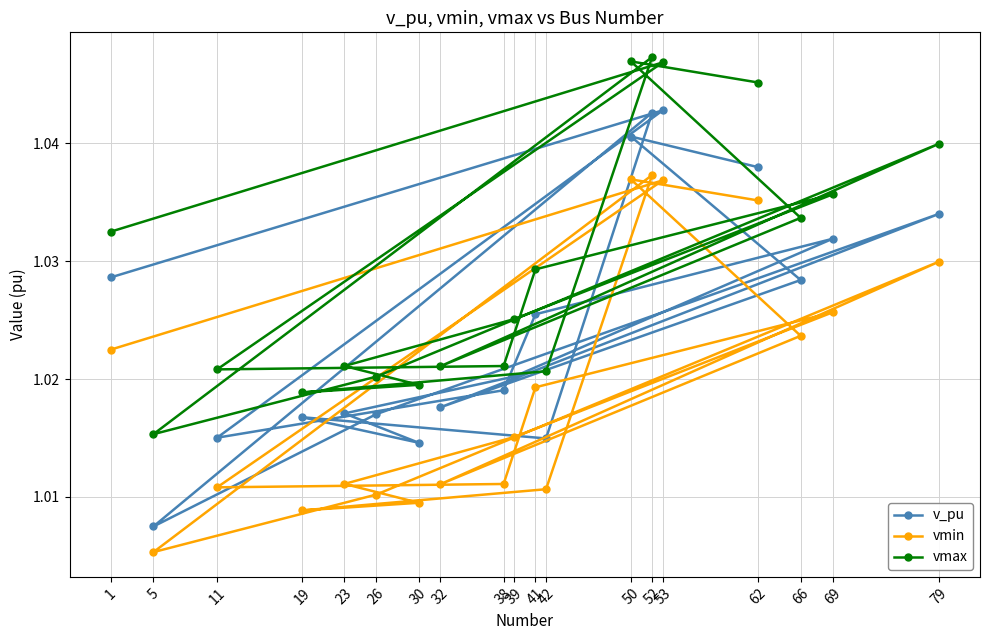

Which series has the widest spread of values?

v_pu